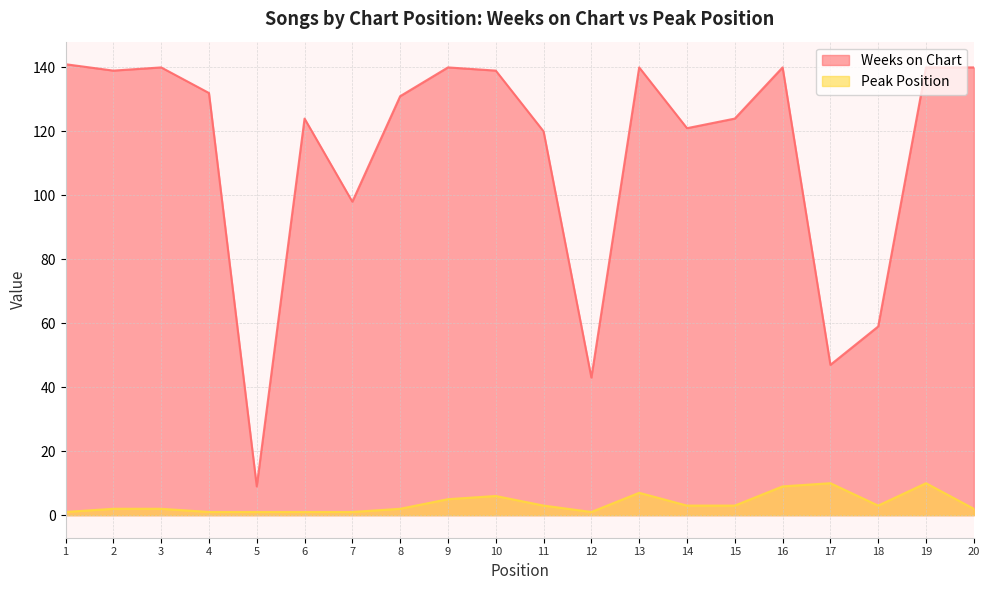

In Weeks on Chart, how many points are higher than both neighbors (excluding endpoints)?

5